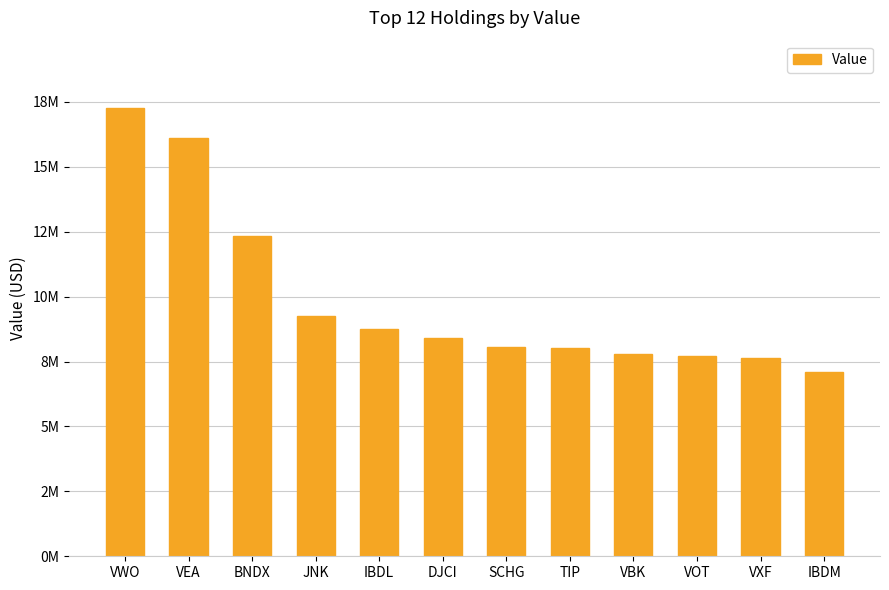

What is the sum of the values at VBK and DJCI?

16196000